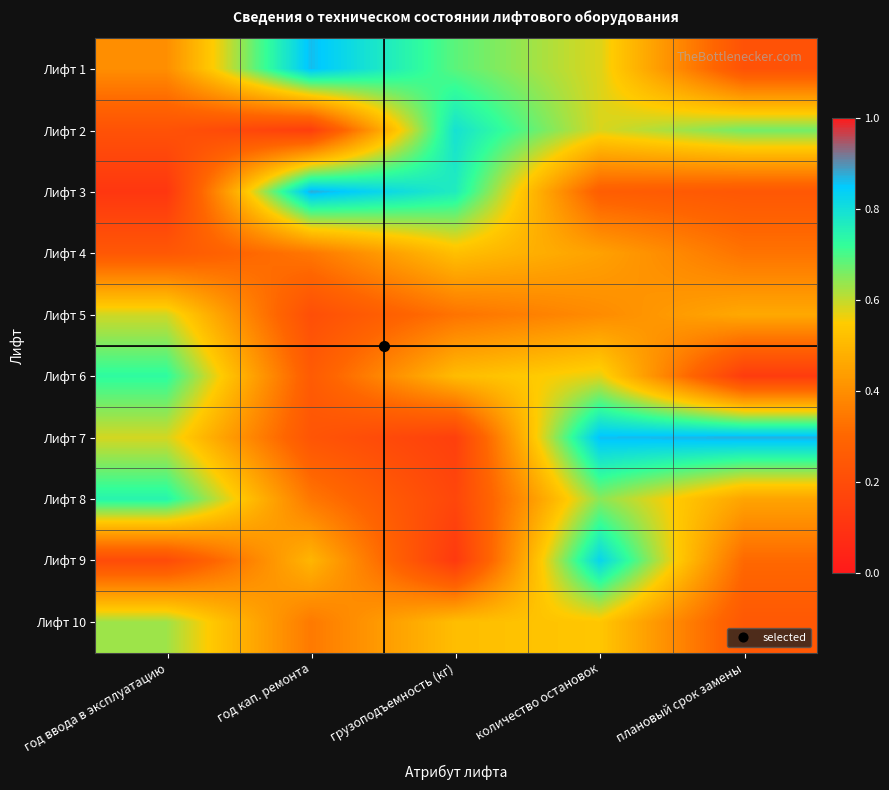

Reading right to left, list all the values displayed in this chart.

Лифт 1: плановый срок замены=0.2	количество остановок=0.6	грузоподъемность (кг)=0.7	год кап. ремонта=0.9	год ввода в эксплуатацию=0.4
Лифт 2: плановый срок замены=0.7	количество остановок=0.6	грузоподъемность (кг)=0.8	год кап. ремонта=0.1	год ввода в эксплуатацию=0.2
Лифт 3: плановый срок замены=0.2	количество остановок=0.3	грузоподъемность (кг)=0.8	год кап. ремонта=0.9	год ввода в эксплуатацию=0.1
Лифт 4: плановый срок замены=0.3	количество остановок=0.4	грузоподъемность (кг)=0.5	год кап. ремонта=0.3	год ввода в эксплуатацию=0.2
Лифт 5: плановый срок замены=0.5	количество остановок=0.4	грузоподъемность (кг)=0.3	год кап. ремонта=0.2	год ввода в эксплуатацию=0.6
Лифт 6: плановый срок замены=0.1	количество остановок=0.6	грузоподъемность (кг)=0.5	год кап. ремонта=0.3	год ввода в эксплуатацию=0.7
Лифт 7: плановый срок замены=0.9	количество остановок=0.9	грузоподъемность (кг)=0.2	год кап. ремонта=0.2	год ввода в эксплуатацию=0.6
Лифт 8: плановый срок замены=0.5	количество остановок=0.6	грузоподъемность (кг)=0.2	год кап. ремонта=0.3	год ввода в эксплуатацию=0.7
Лифт 9: плановый срок замены=0.3	количество остановок=0.8	грузоподъемность (кг)=0.1	год кап. ремонта=0.5	год ввода в эксплуатацию=0.2
Лифт 10: плановый срок замены=0.2	количество остановок=0.5	грузоподъемность (кг)=0.5	год кап. ремонта=0.3	год ввода в эксплуатацию=0.6